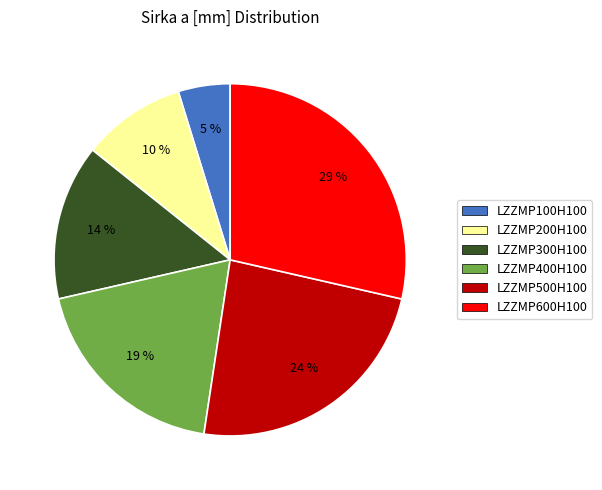

How many slices are in this pie chart?

6